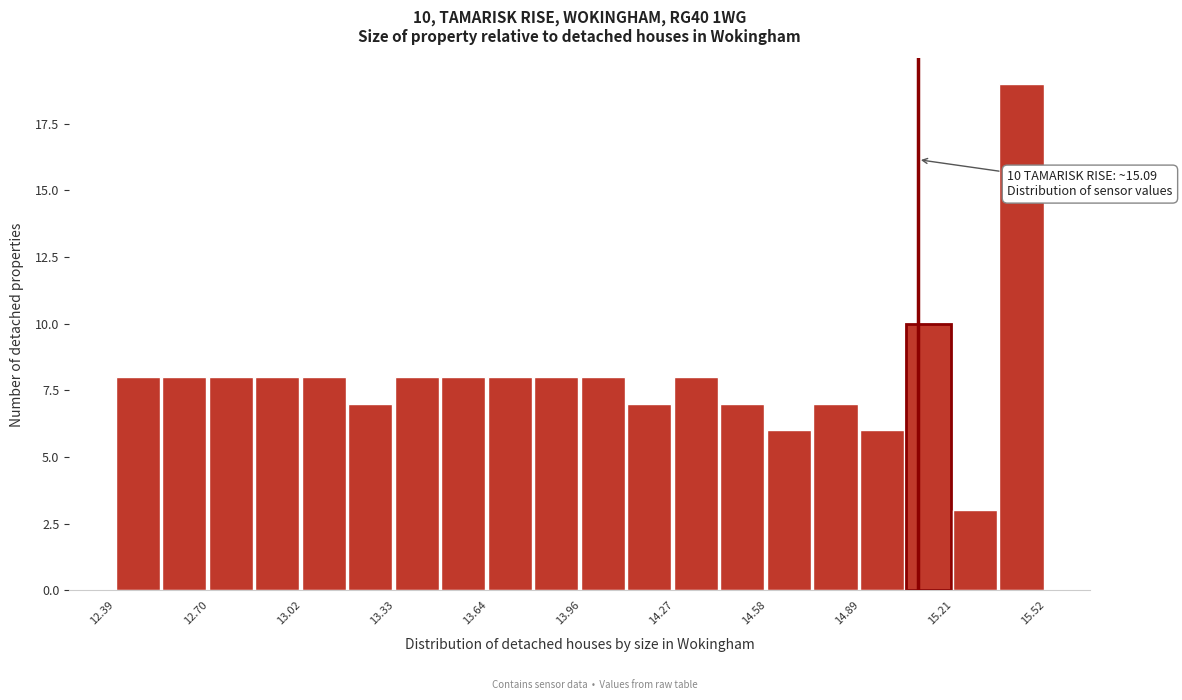

Around what value on the x-axis is the tallest bar? Give the approximate position of its centre, as read against the axis.

15.45